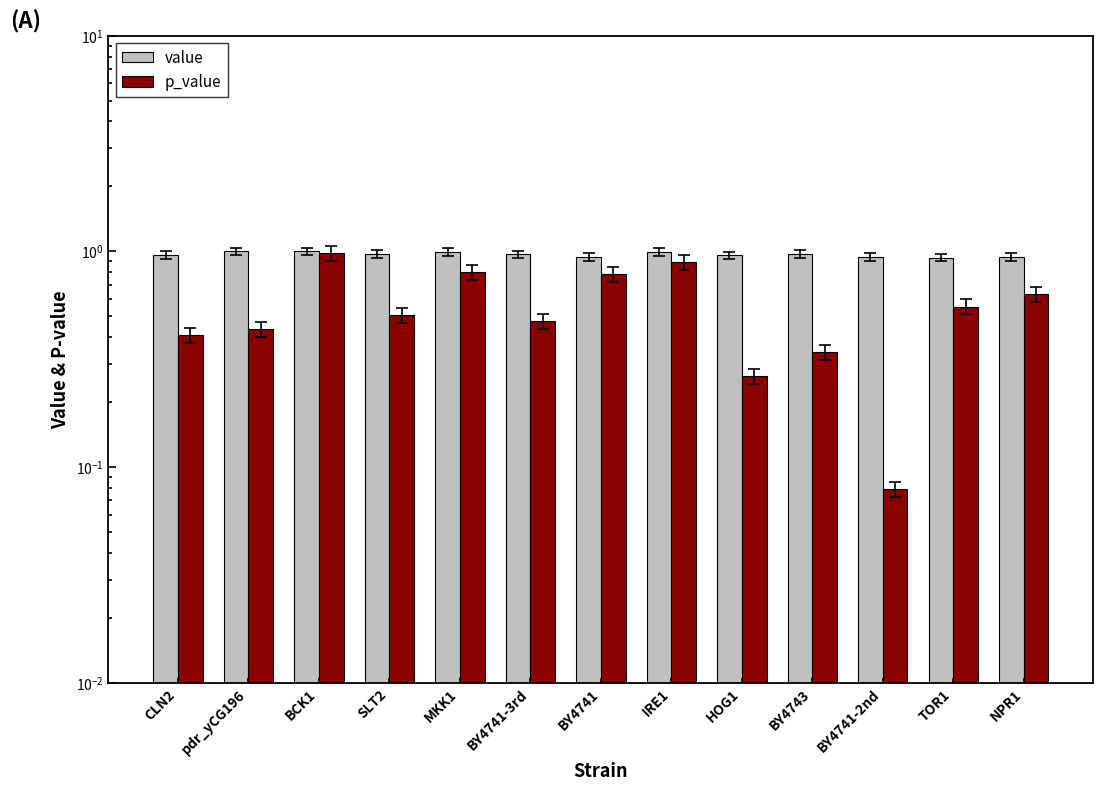

Rank the categories by value value from highest to lowest.

pdr_yCG196, BCK1, IRE1, MKK1, BY4743, SLT2, BY4741-3rd, CLN2, HOG1, BY4741, NPR1, BY4741-2nd, TOR1